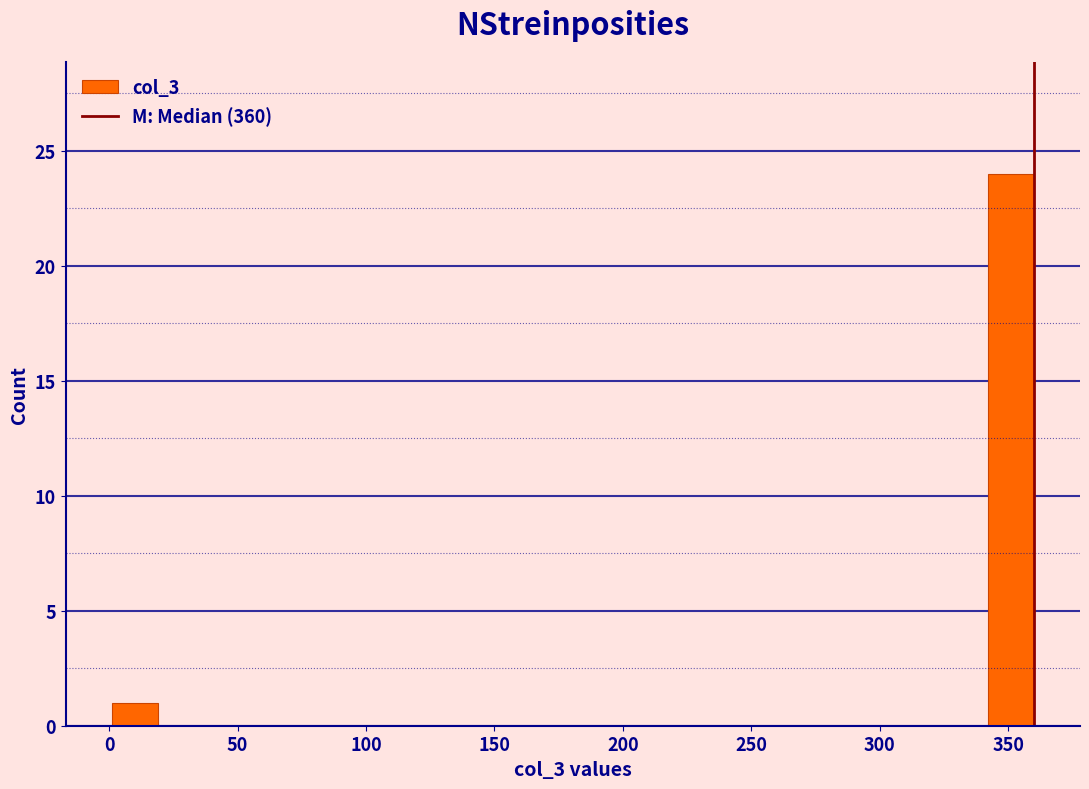

Read against the x-axis, roughly where is the centre of the tallest bar?

350